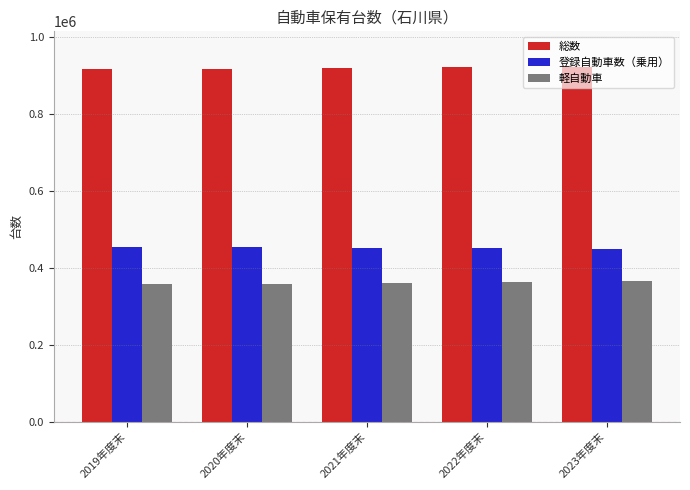

What is the minimum value for 登録自動車数（乗用）?

447672